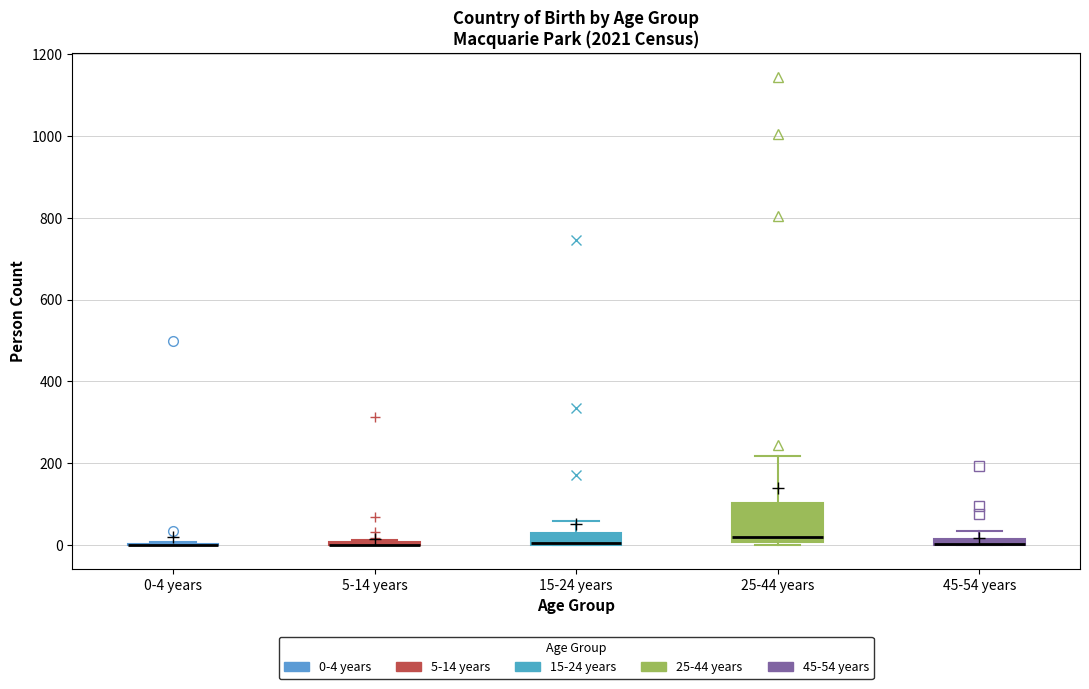

Comparing the boxes themselves (not the whiskers), which one is the tallest?

25-44 years